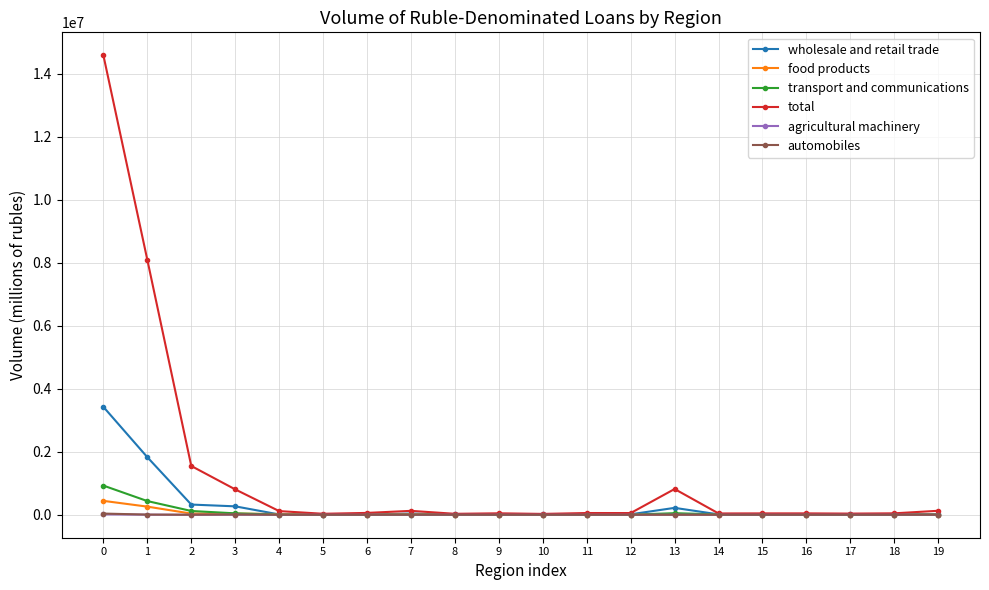

True or false: total has more than 2 points higher than both neighbors.

True